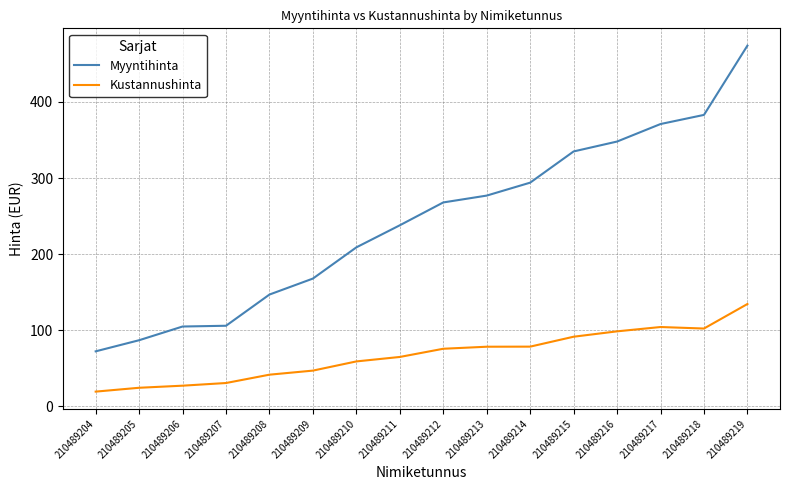

At 210489211, list the series in order from largest to smallest.

Myyntihinta, Kustannushinta